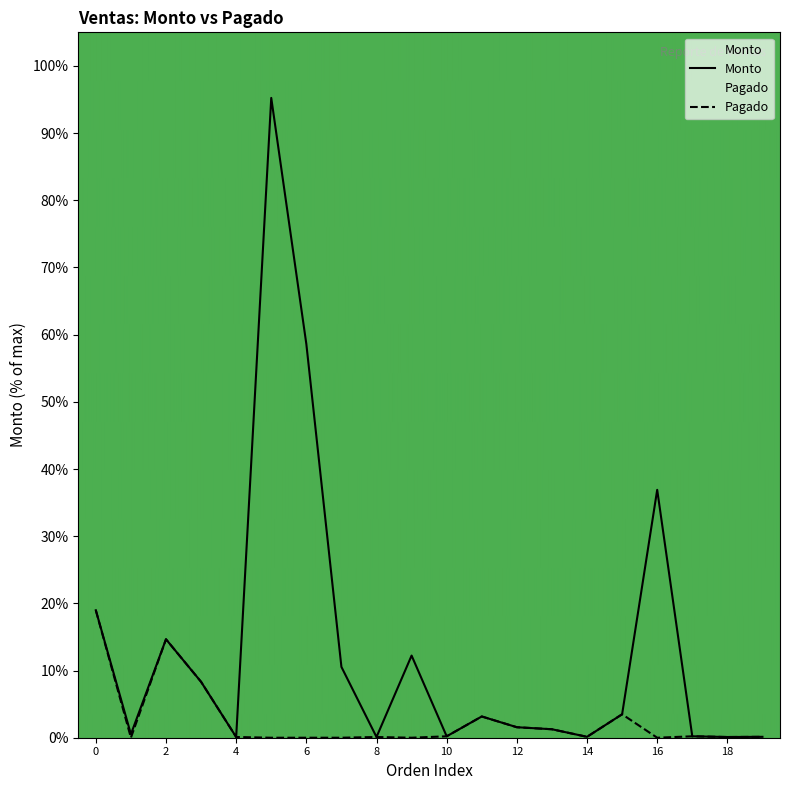

At how many categories does at least one series exceed 82?

1